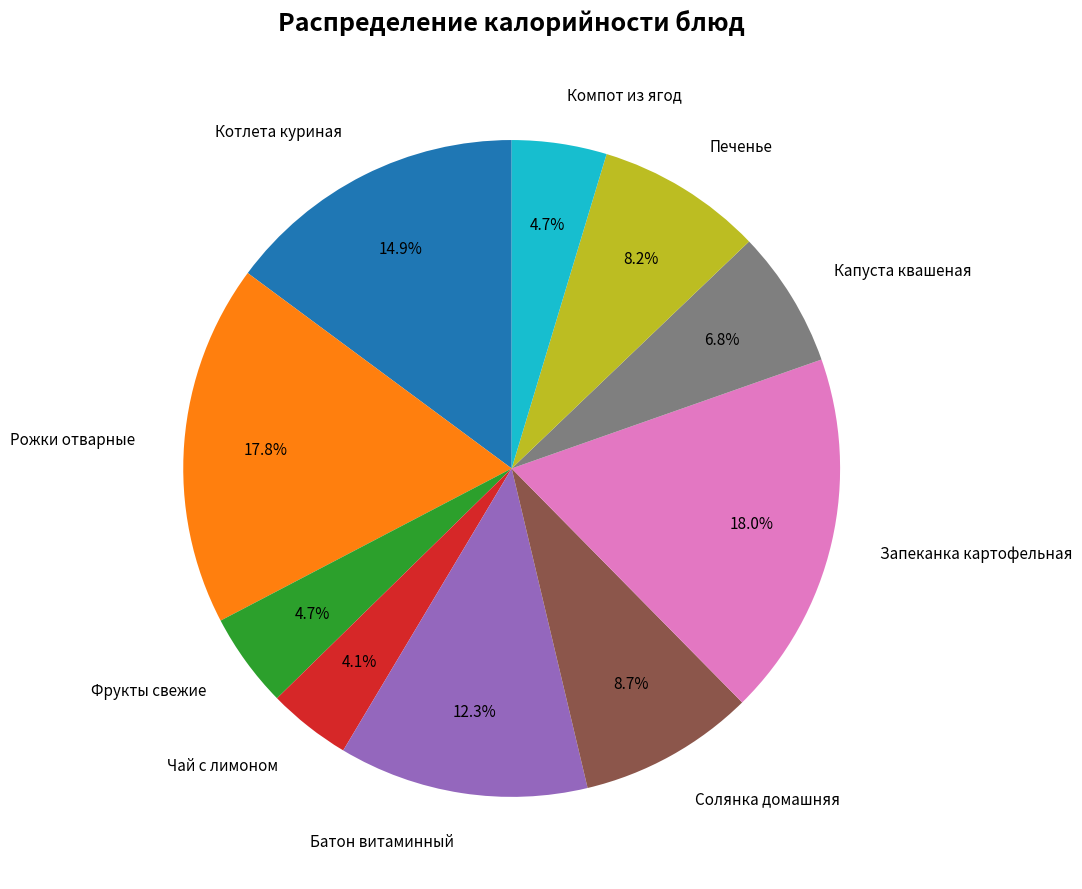

To the nearest percent, what percentage of the pie is Фрукты свежие?

5%